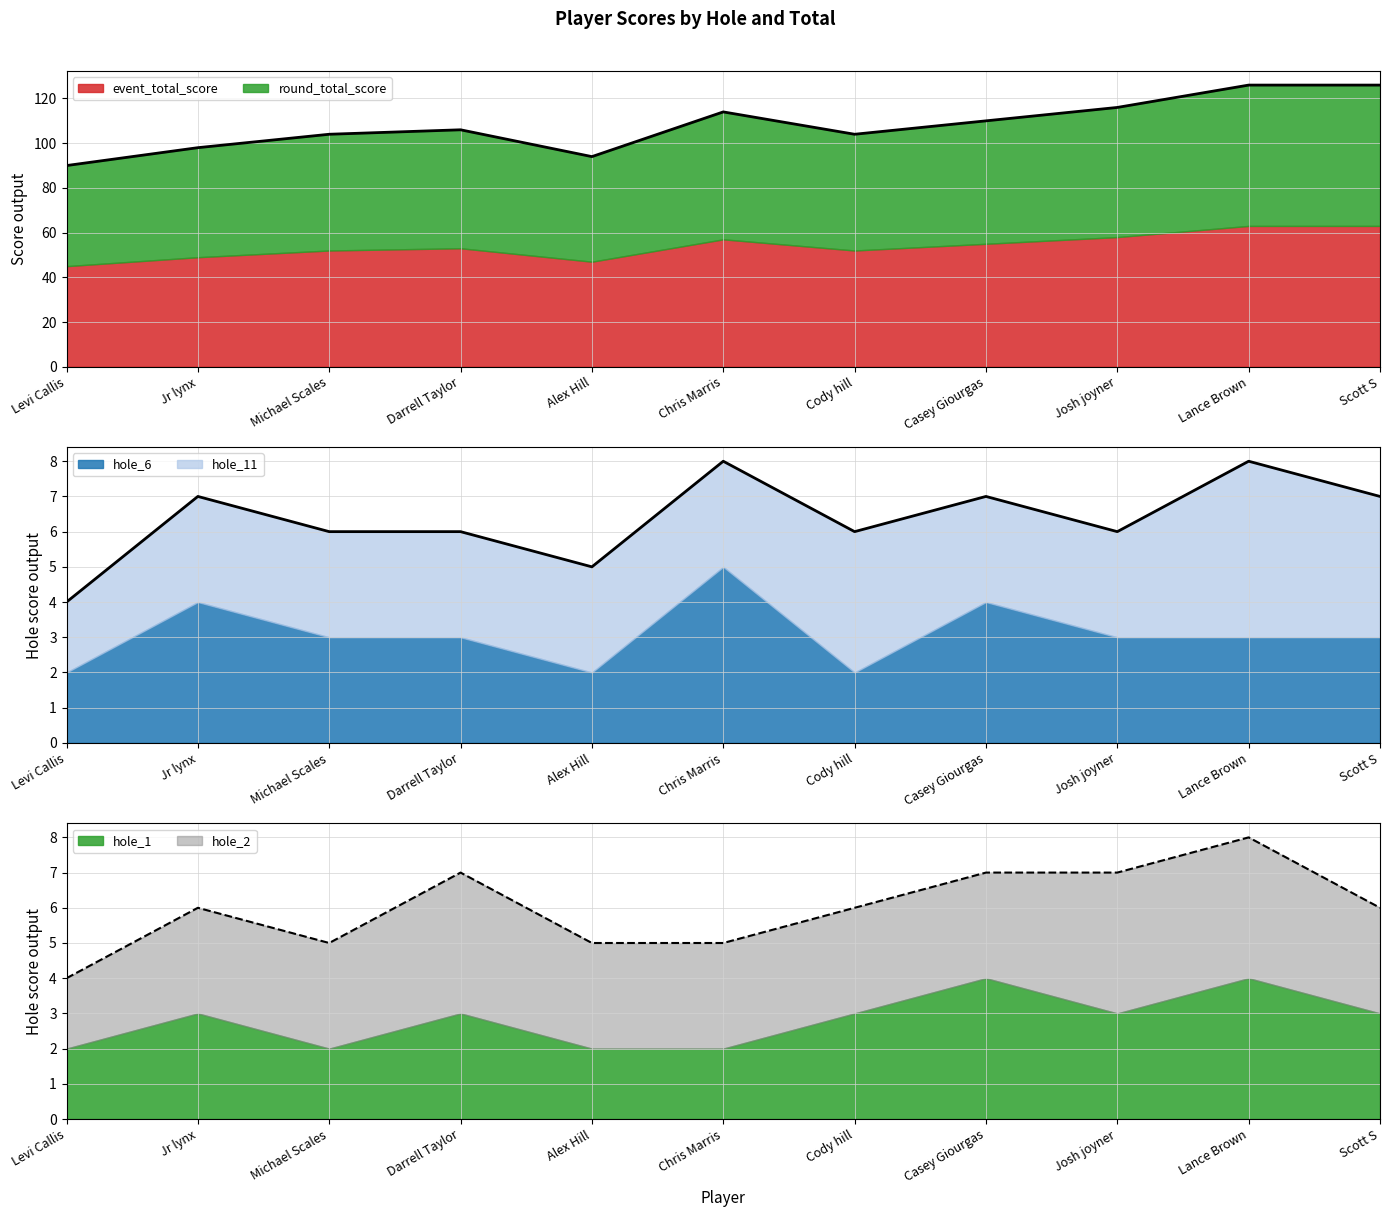

Between Cody hill and Casey Giourgas, which series saw the biggest shift?

event_total_score